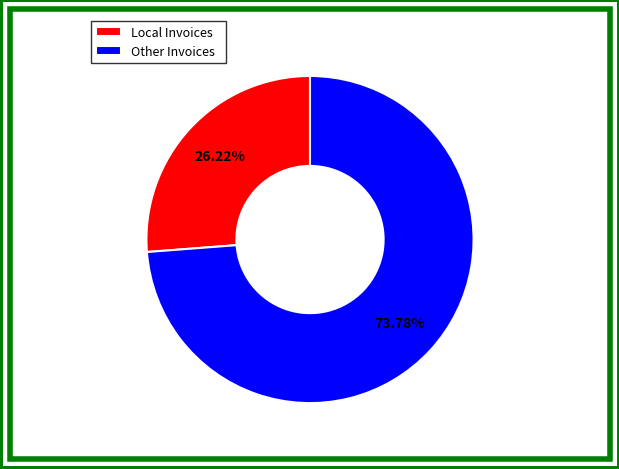

Which slice represents more than half of the pie?

Other Invoices